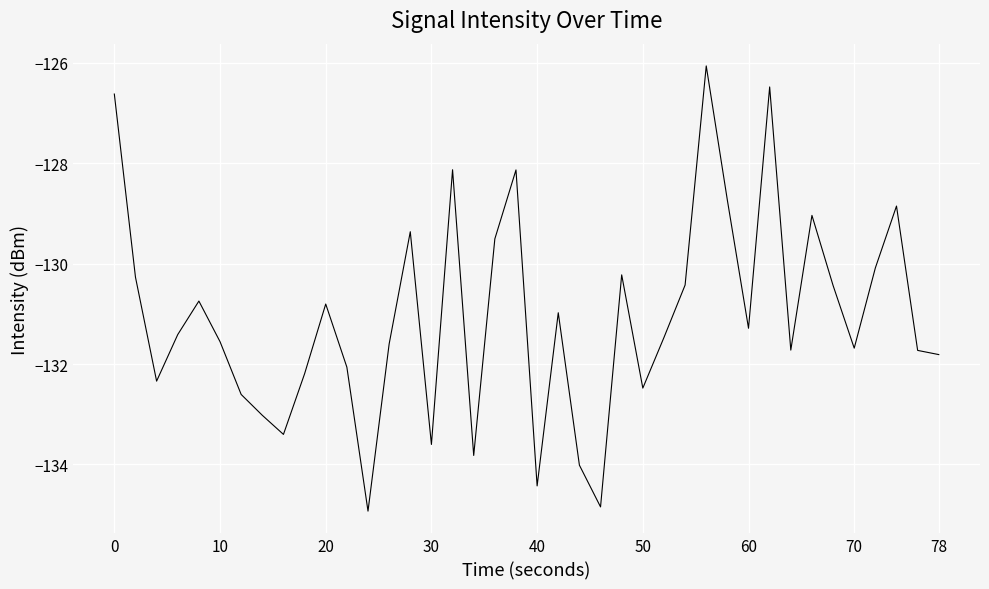

What is the difference between the maximum and minimum values?

8.9